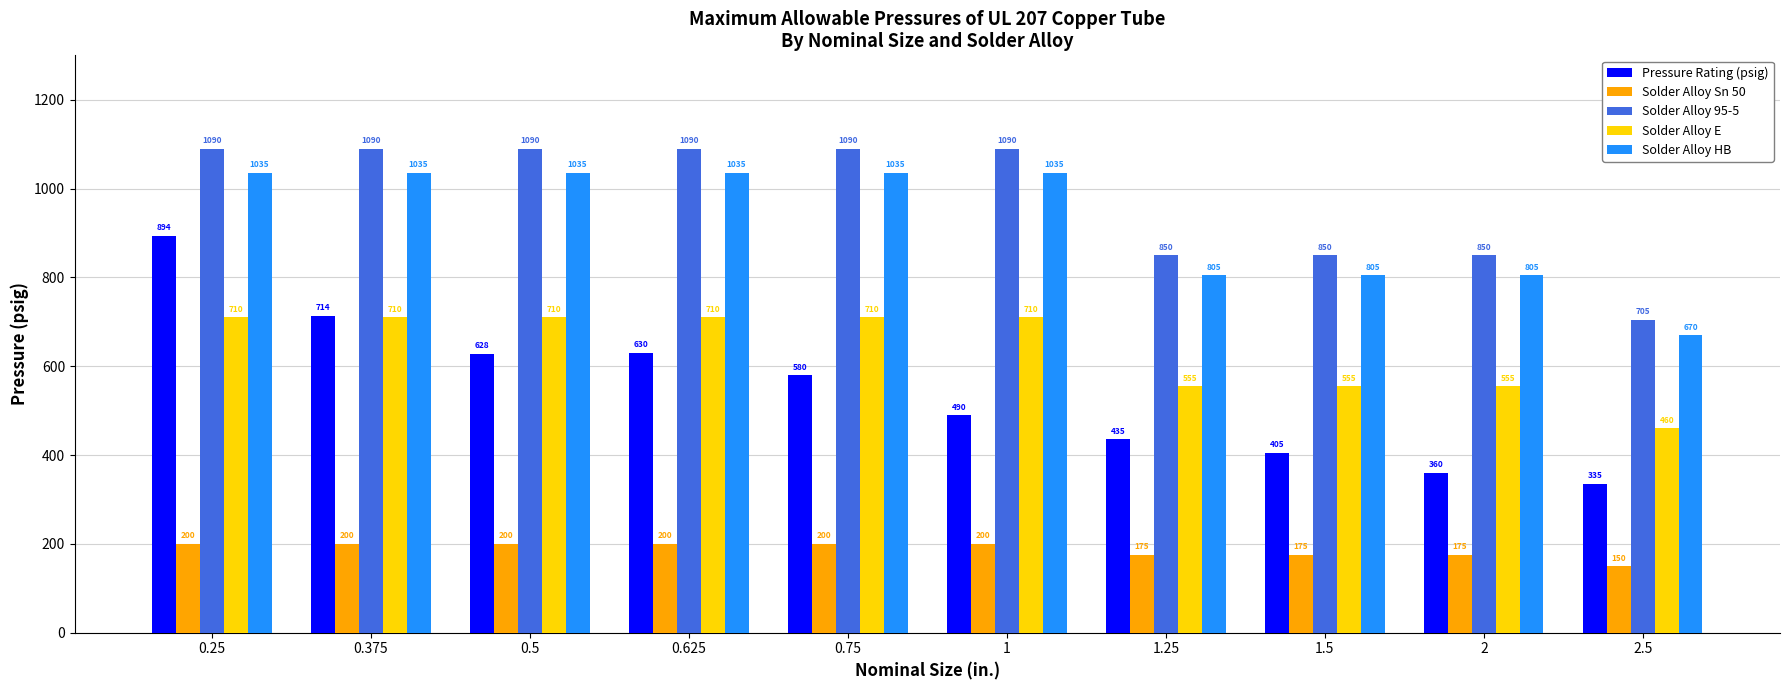

Reading left to right, transcribe all the data shown in this chart.

Pressure Rating (psig): 894	714	628	630	580	490	435	405	360	335
Solder Alloy Sn 50: 200	200	200	200	200	200	175	175	175	150
Solder Alloy 95-5: 1090	1090	1090	1090	1090	1090	850	850	850	705
Solder Alloy E: 710	710	710	710	710	710	555	555	555	460
Solder Alloy HB: 1035	1035	1035	1035	1035	1035	805	805	805	670